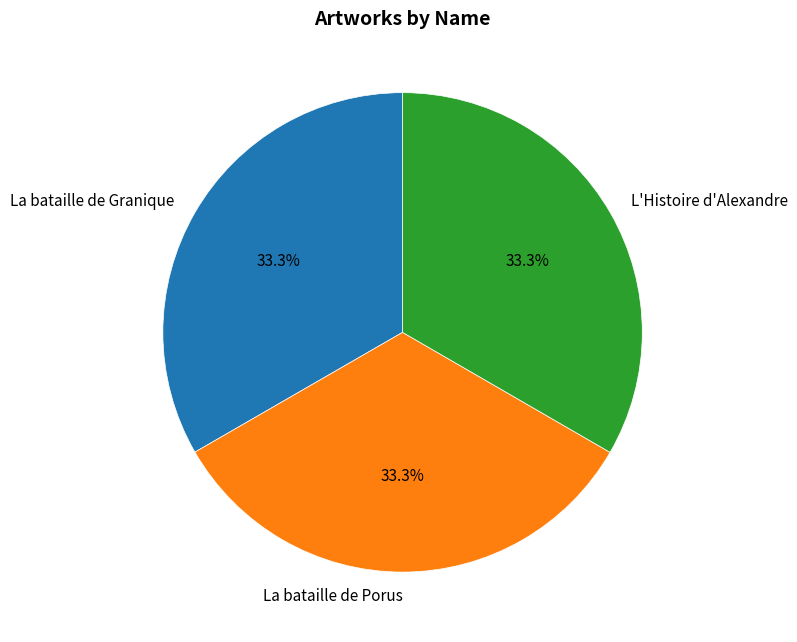

To the nearest percent, what portion does La bataille de Granique represent?

33%